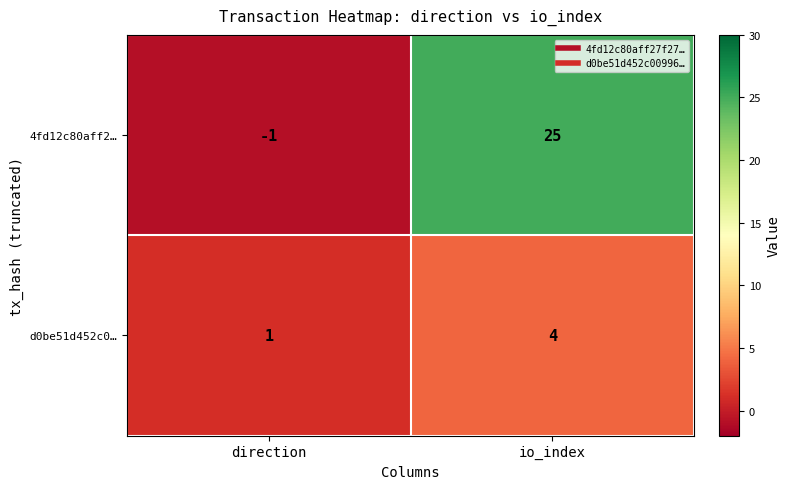

List the series in order of their peak value, lowest first.

d0be51d452c0…, 4fd12c80aff2…